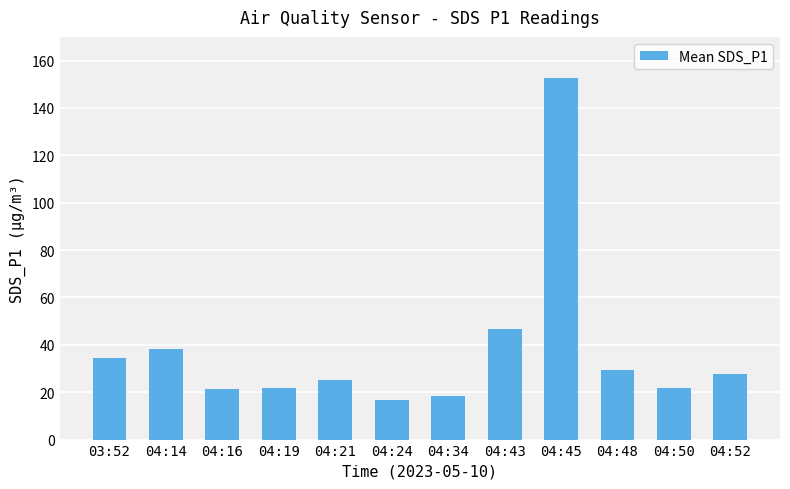

What is the ratio of the value at 04:45 to the value at 04:52?

5.5